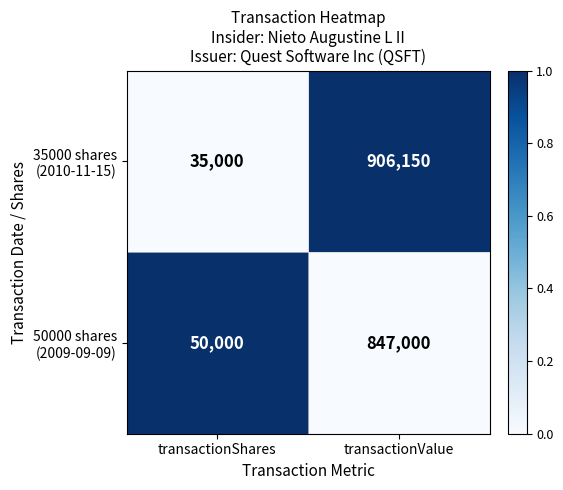

What is the total value across all series at transactionValue?

1753150